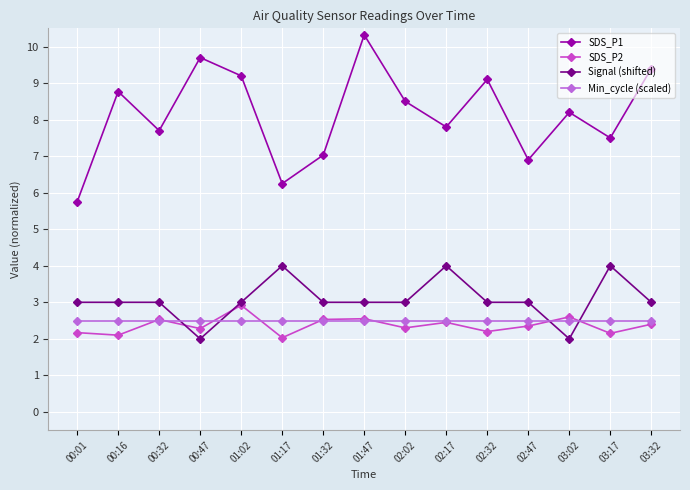

Where do Signal (shifted) and Min_cycle (scaled) first cross each other?

00:32 and 00:47